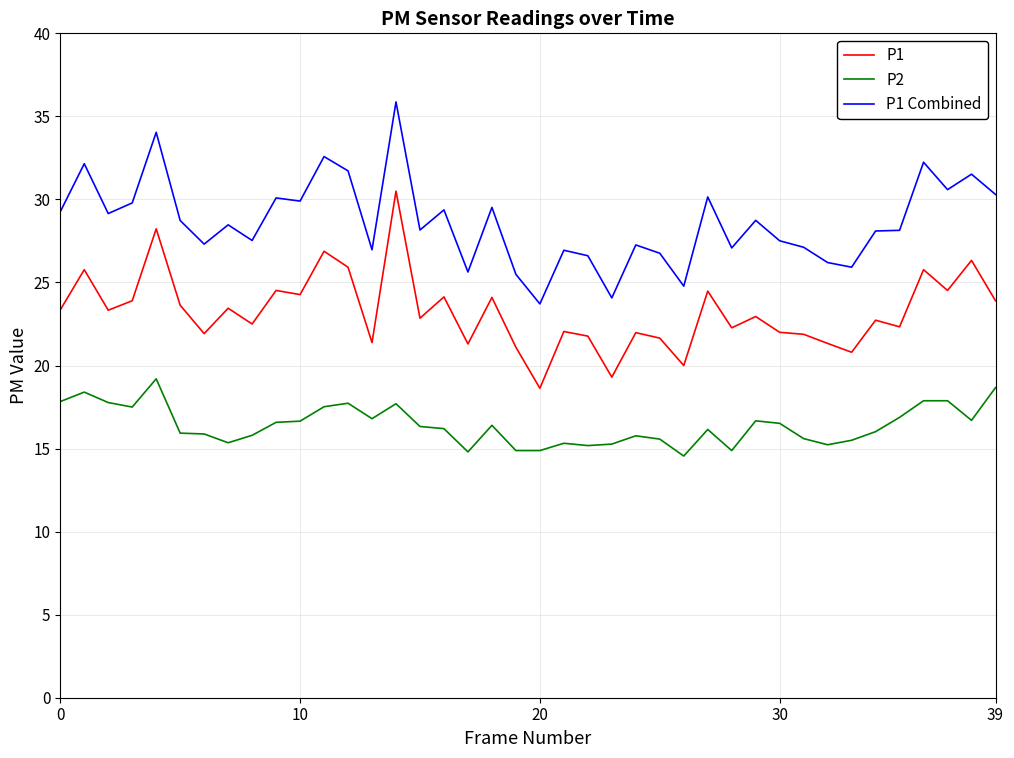

True or false: P1 Combined and P2 cross at least once.

False